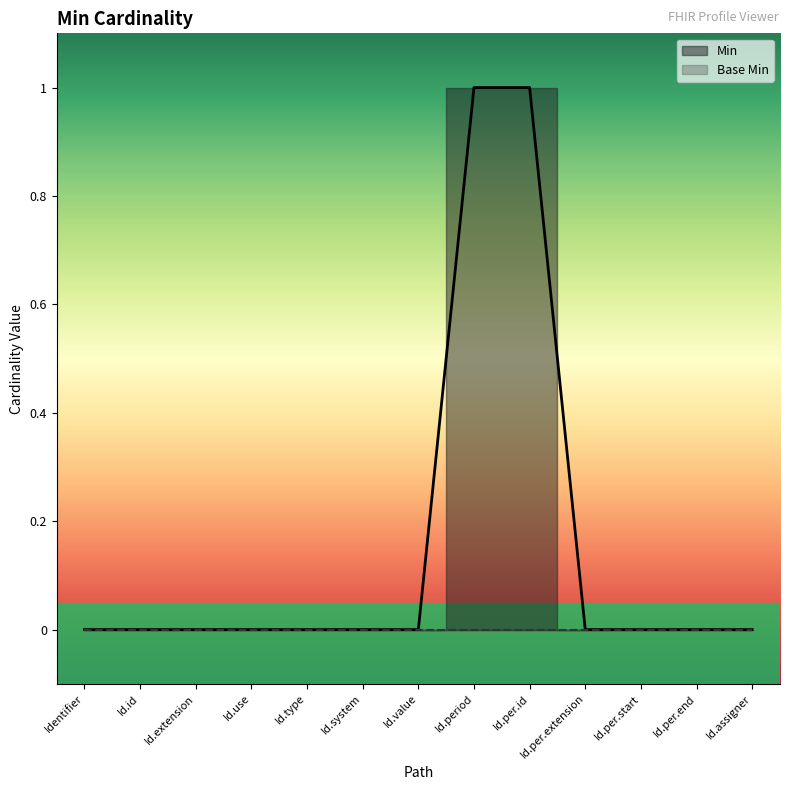

Reading right to left, list all the values displayed in this chart.

0	0	0	0	1	1	0	0	0	0	0	0	0